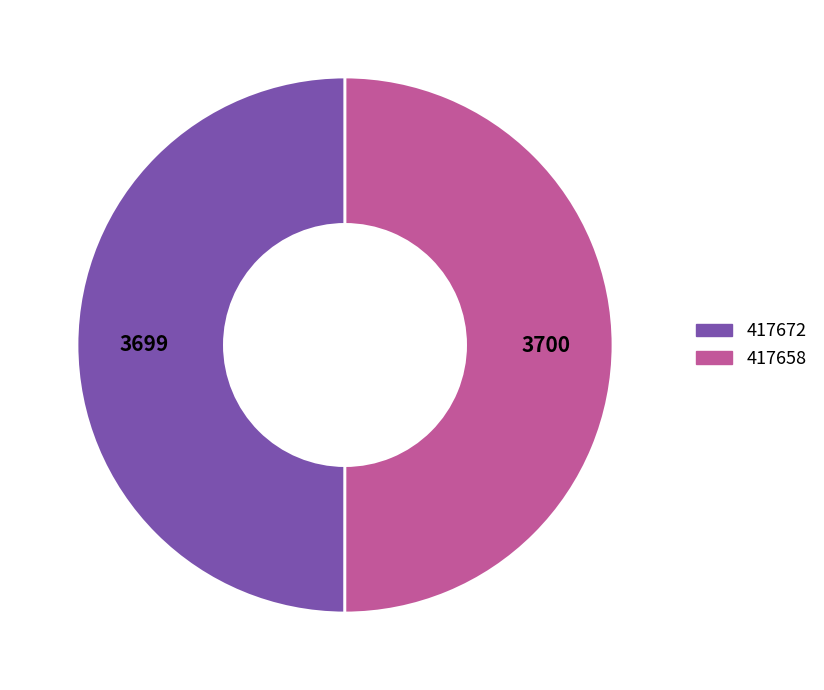

Is the sum of 417658 and 417672 greater than half?

Yes